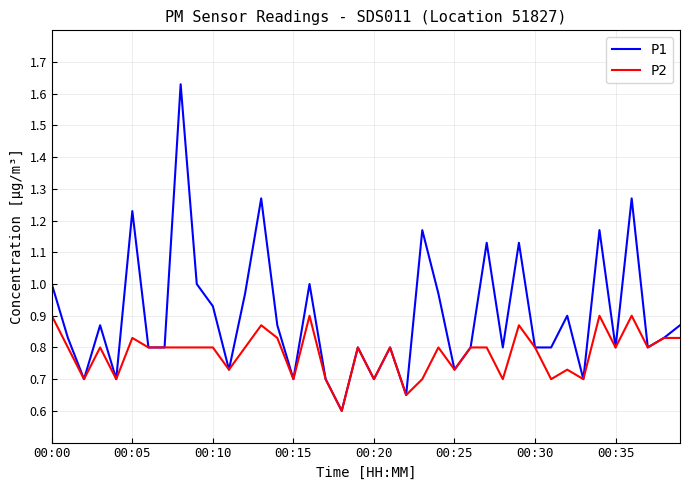

Which series has the largest range (max minus min)?

P1